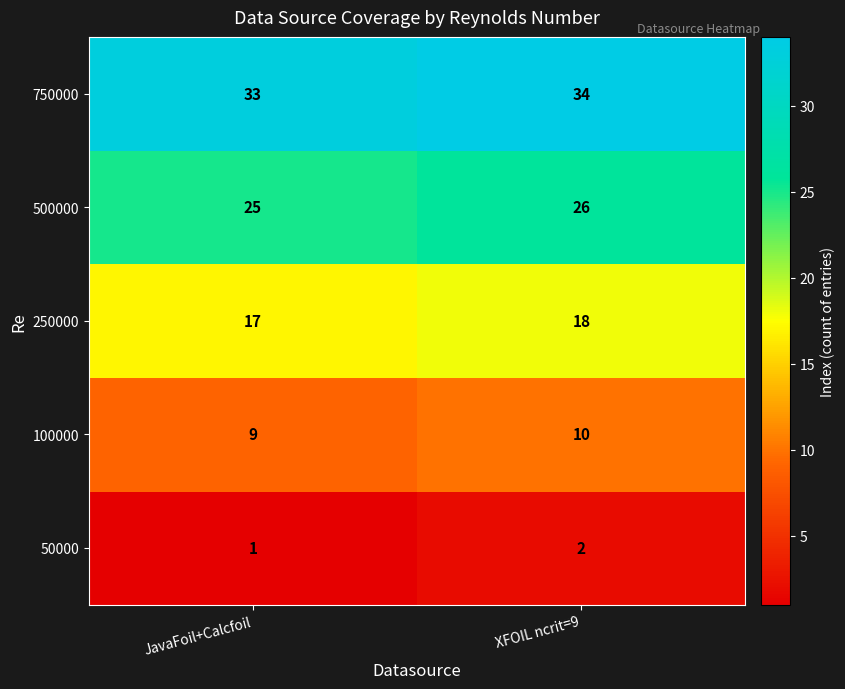

List the series in order of their overall mean, lowest first.

50000, 100000, 250000, 500000, 750000